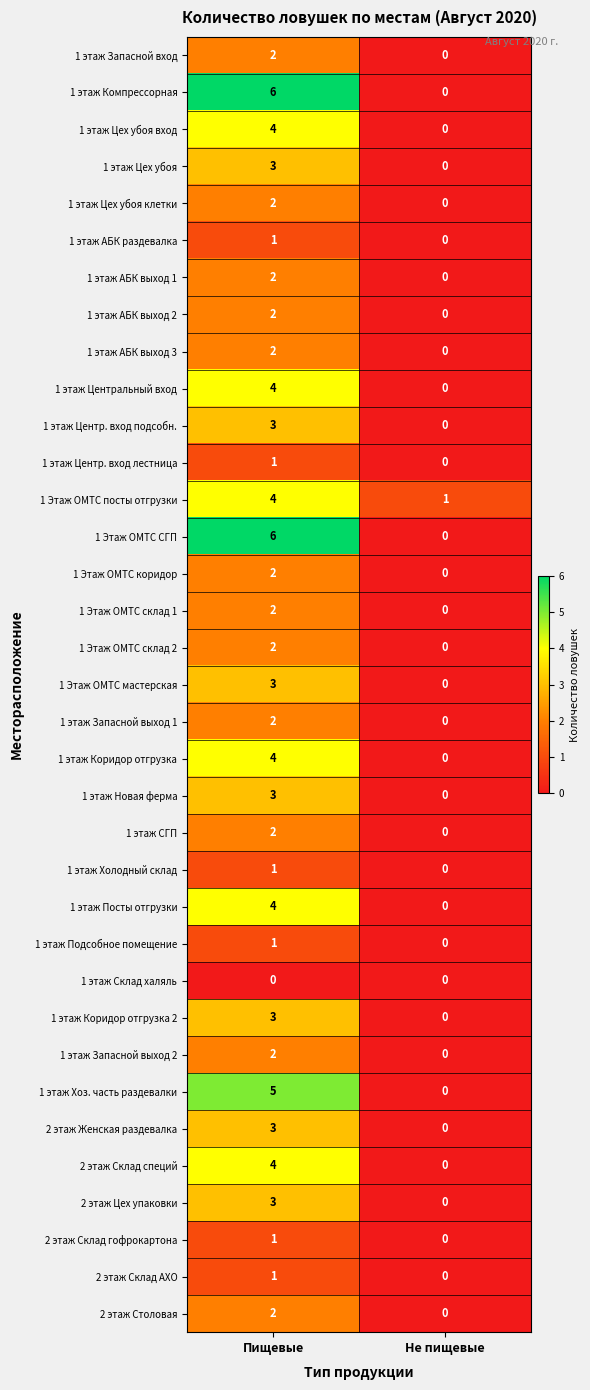

Rank the categories by 1 этаж Центр. вход подсобн. value from lowest to highest.

Не пищевые, Пищевые